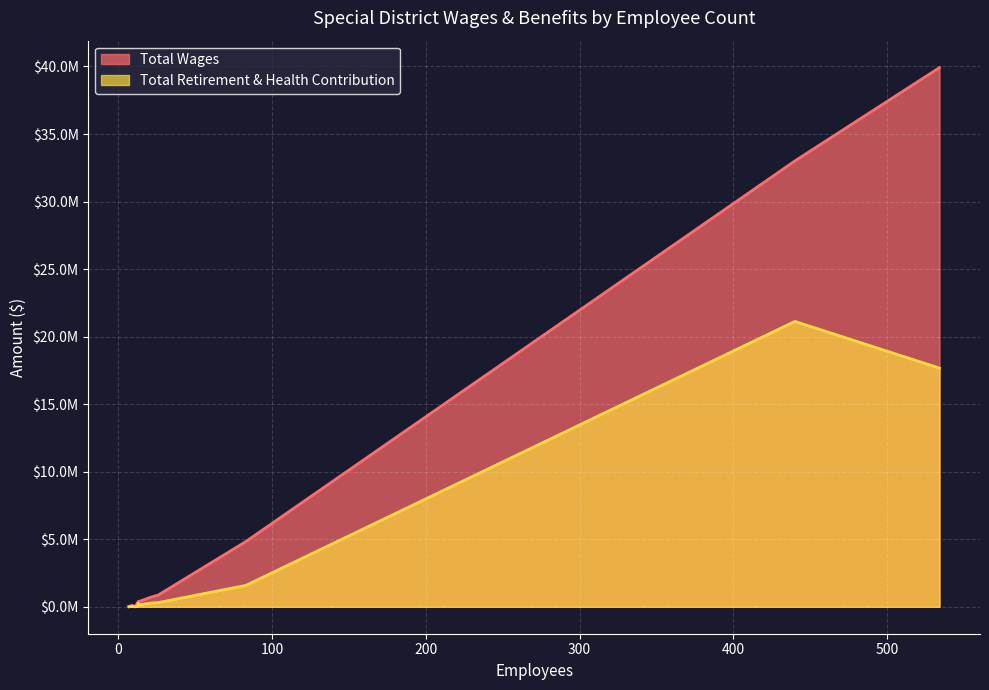

True or false: Total Retirement & Health Contribution and Total Wages intersect in this chart.

False